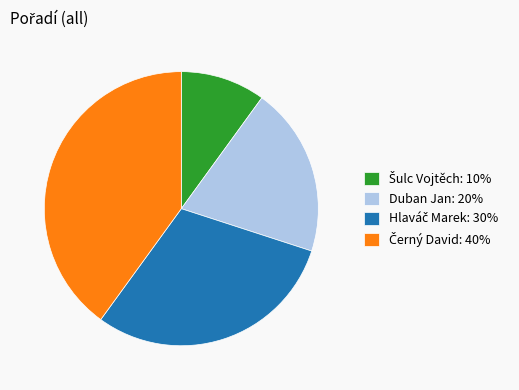

Is it true that Duban Jan: 20% is 26% of the pie?

False